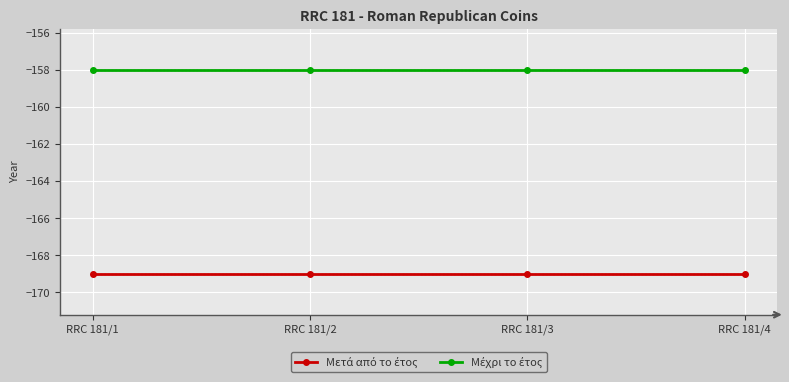

What is the total value across all series at RRC 181/1?

-327